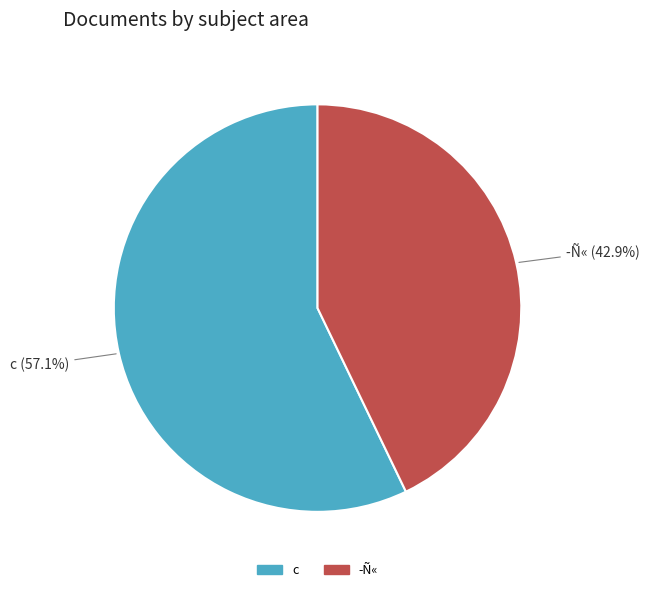

The c slice represents 57% of the pie. True or false?

True